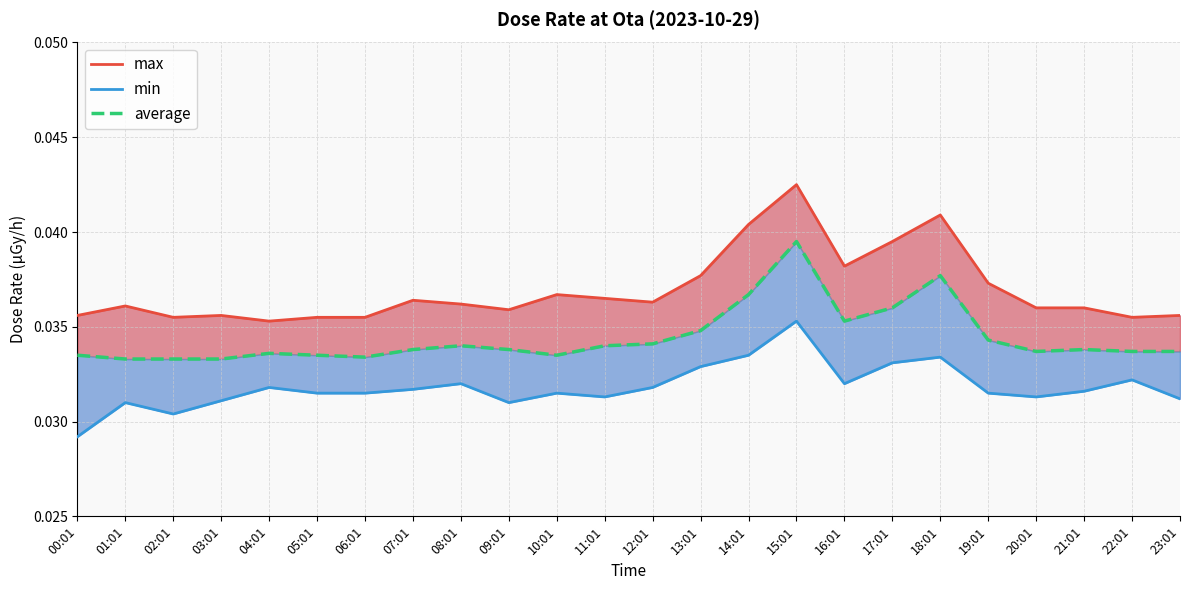

Is the value of average at 00:01 greater than the value of max at 02:01?

No